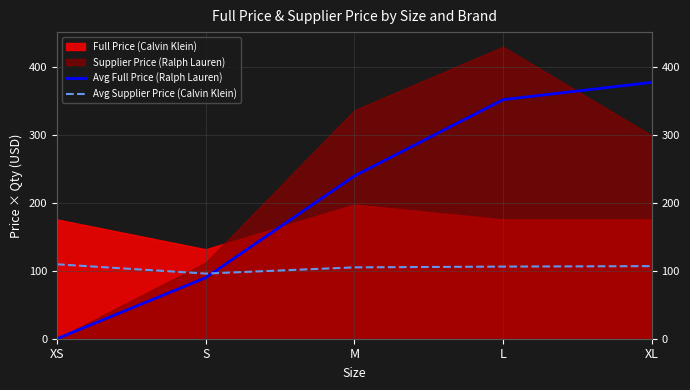

What is the value of the Avg Supplier Price (Calvin Klein) point at the 4th from the left?

106.2